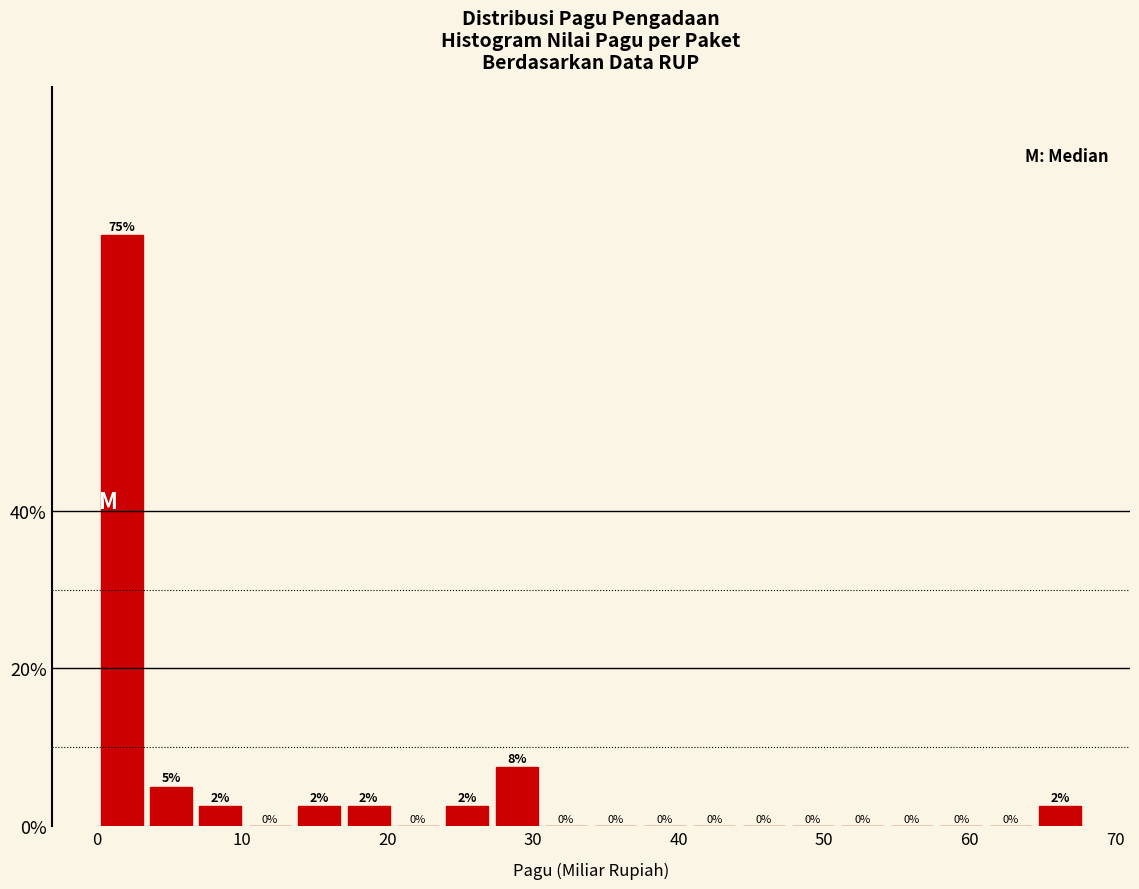

Around what value on the x-axis is the tallest bar? Give the approximate position of its centre, as read against the axis.

2